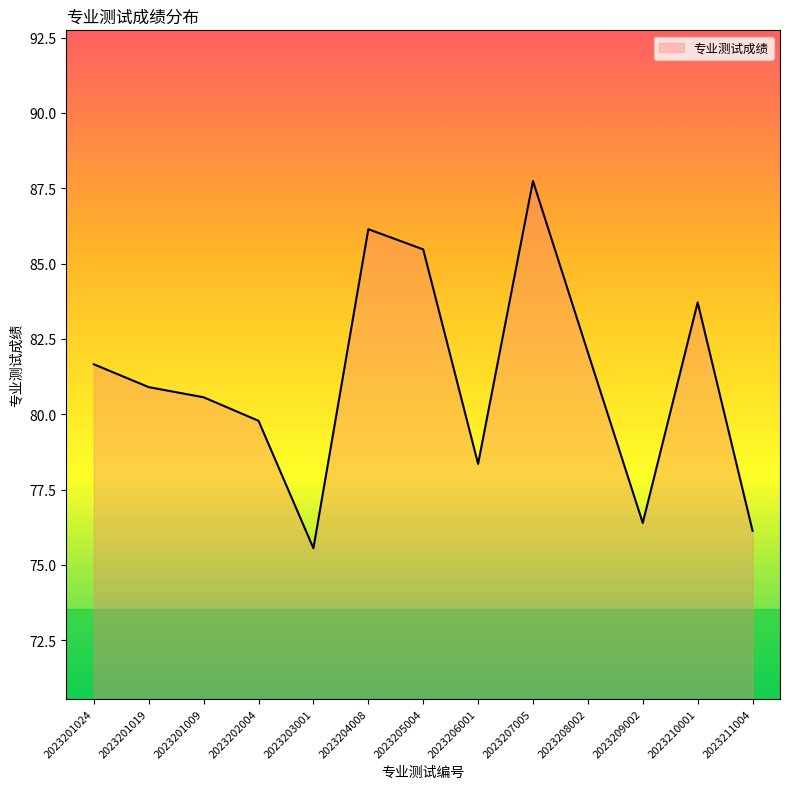

What position from the right is 2023208002?

4